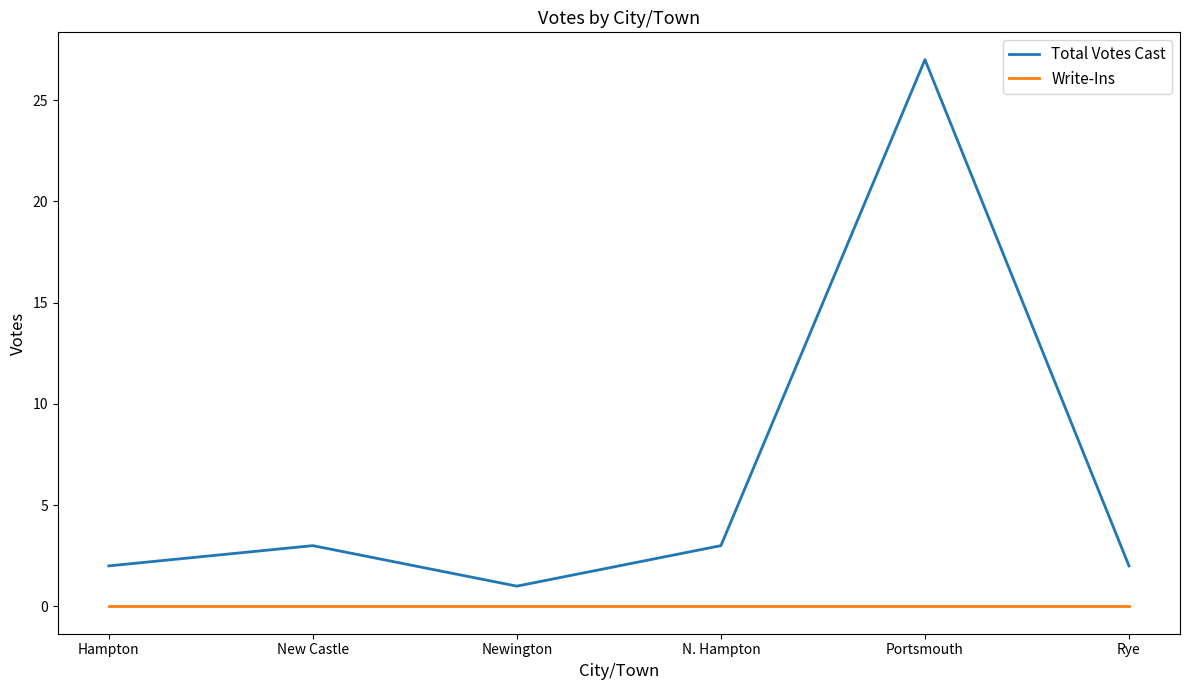

What position from the left is Rye?

6